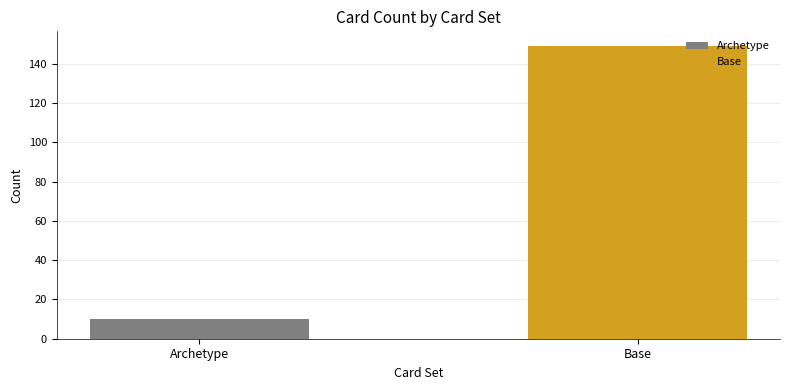

At which label is the value closest to 79?

Archetype